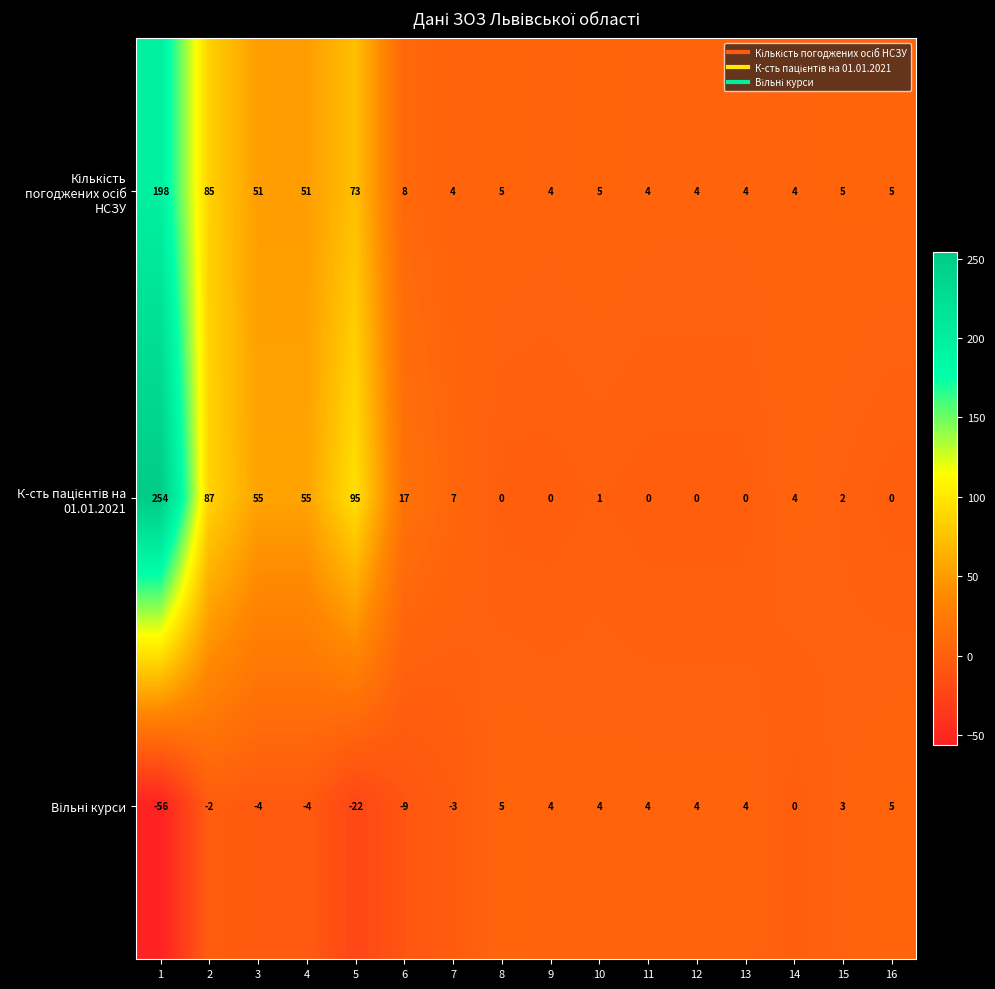

What is the maximum value shown in the chart?

254